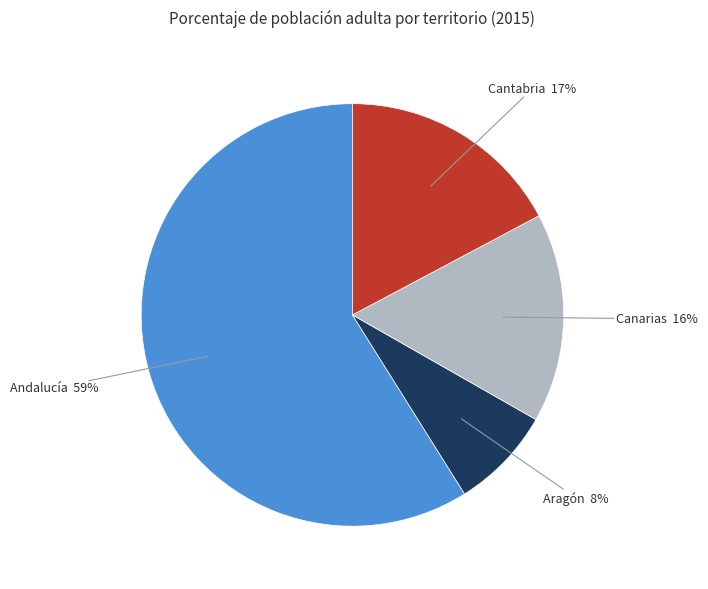

Does any single category account for the majority?

Yes